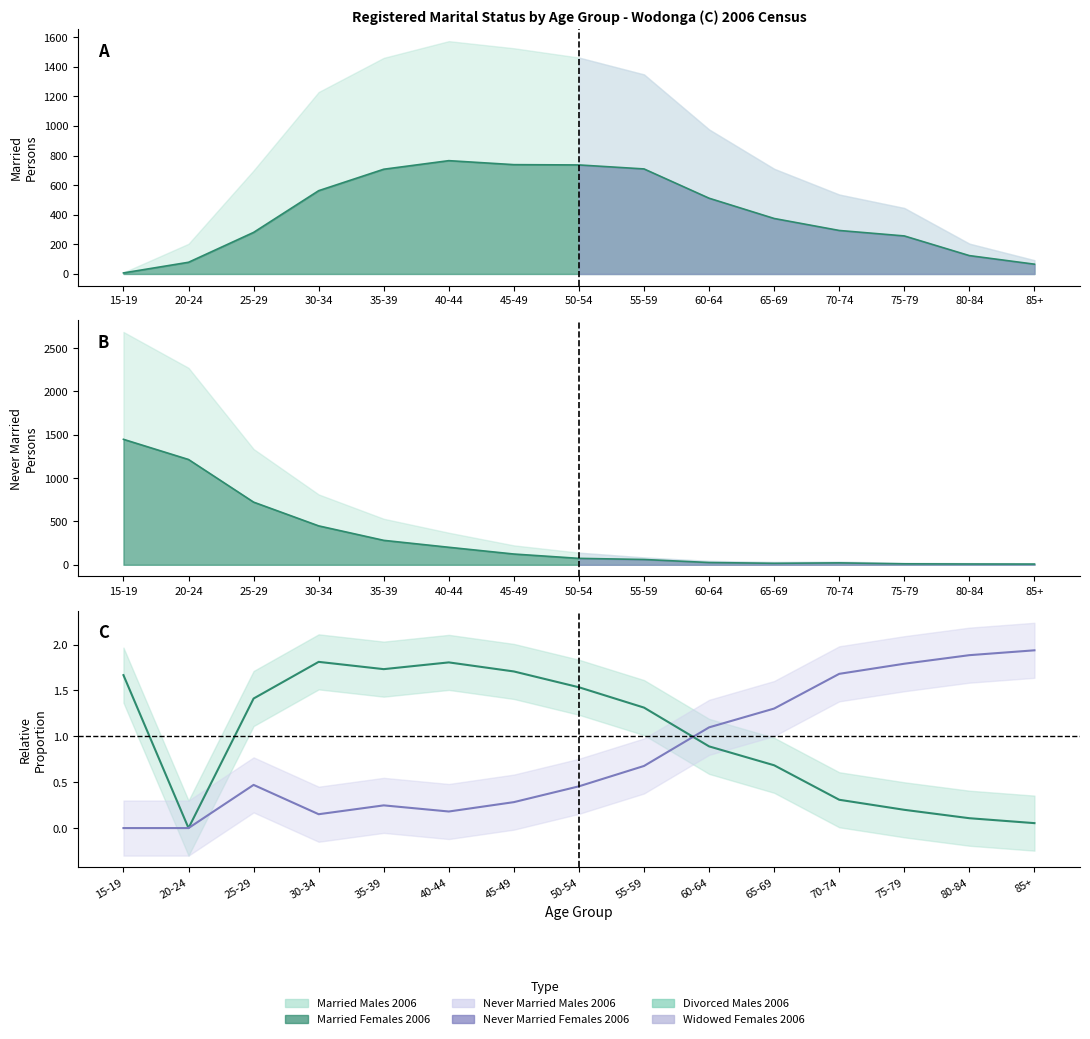

True or false: Divorced Males 2006 has more than 2 points higher than both neighbors.

False